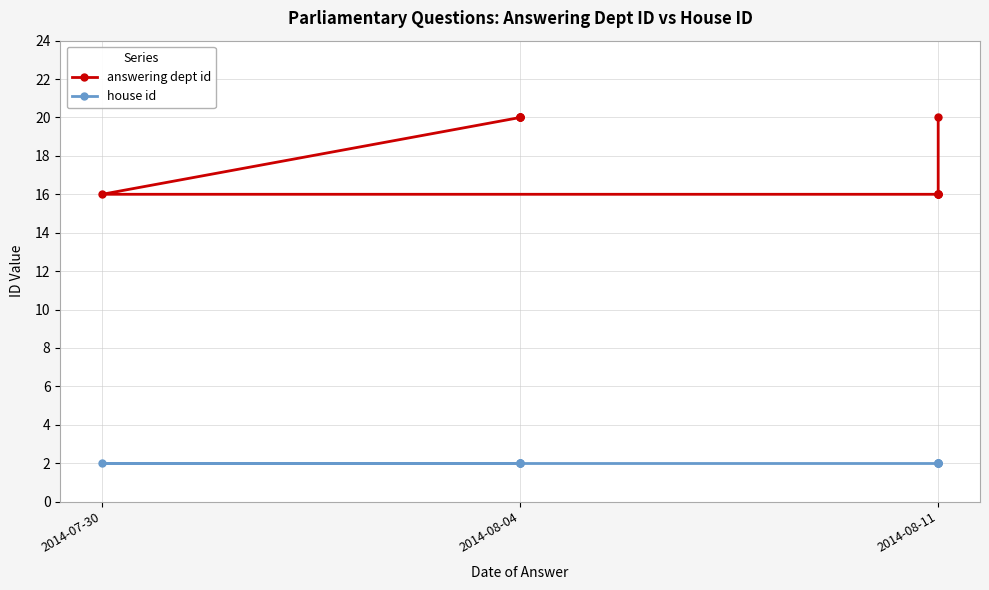

What is the average value of the house id series?

2